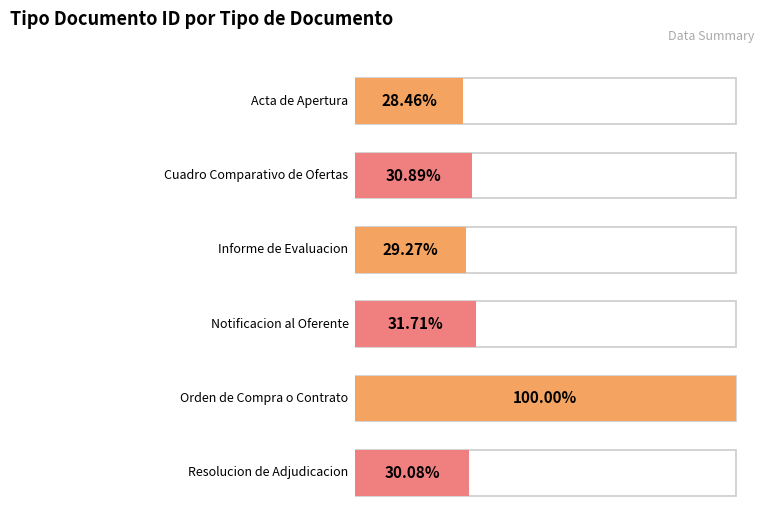

What is the label of the 2nd bar from the right?

Orden de Compra o Contrato